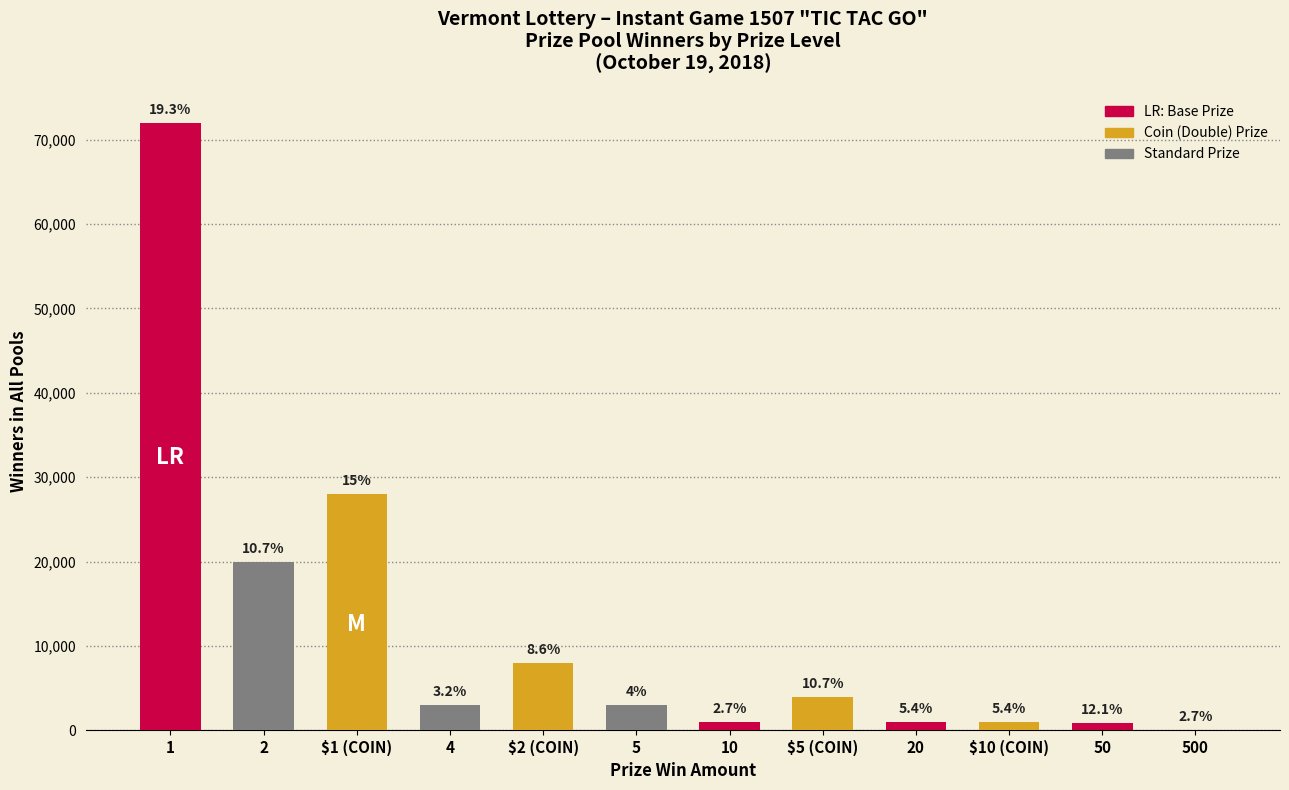

What is the maximum value shown in the chart?

72000